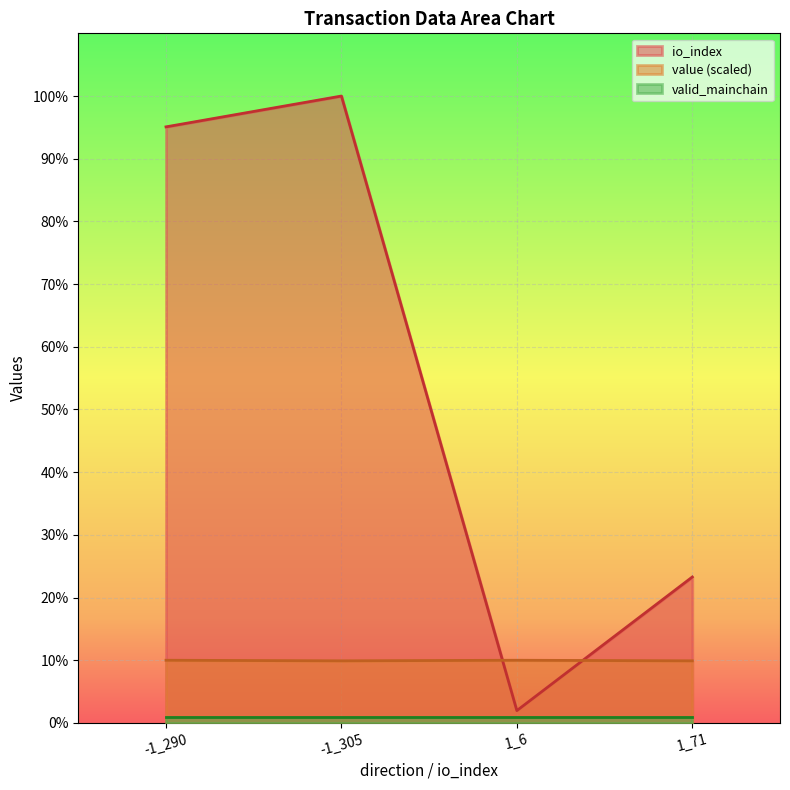

The value of value at -1_290 is 10.0. True or false?

True